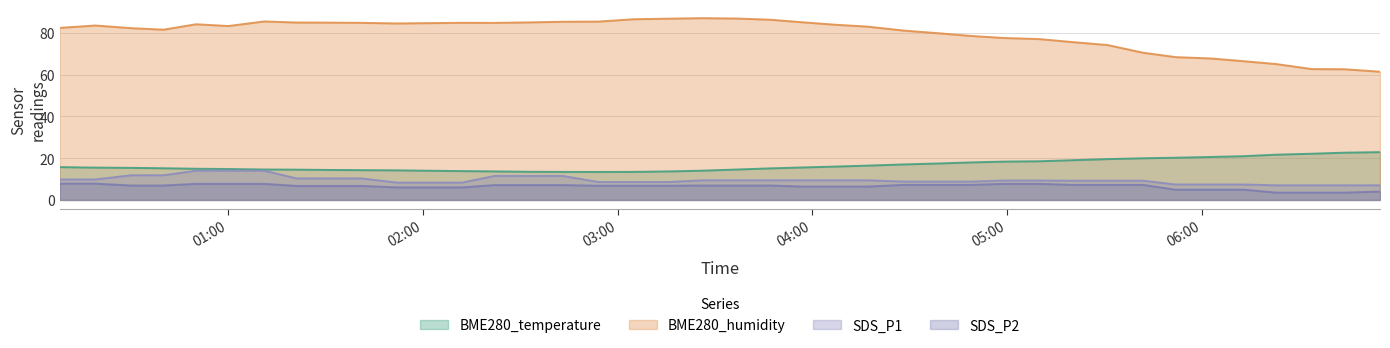

Count the number of categories in the chart.

40